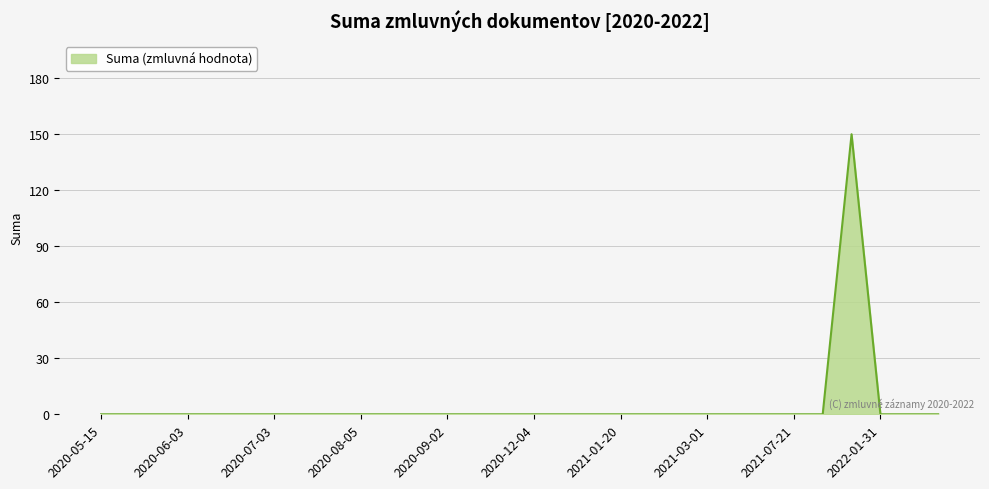

What is the maximum value shown in the chart?

150